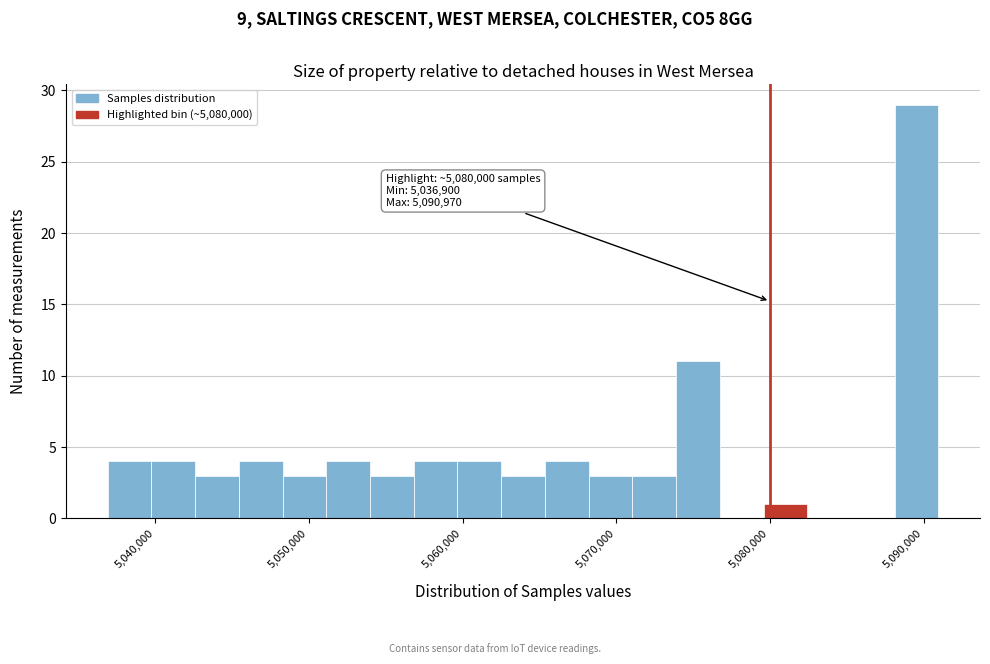

Around what value on the x-axis is the tallest bar? Give the approximate position of its centre, as read against the axis.

5090000